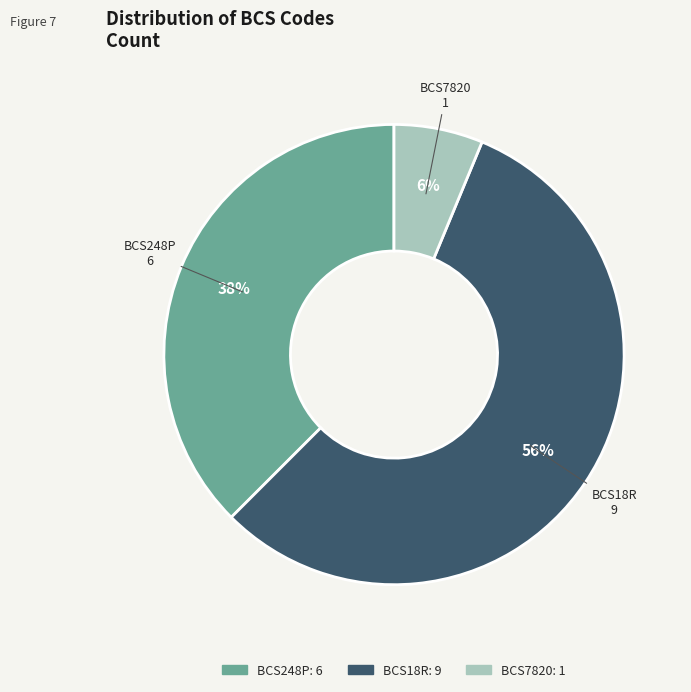

Does BCS7820 account for over 50% of the chart?

No